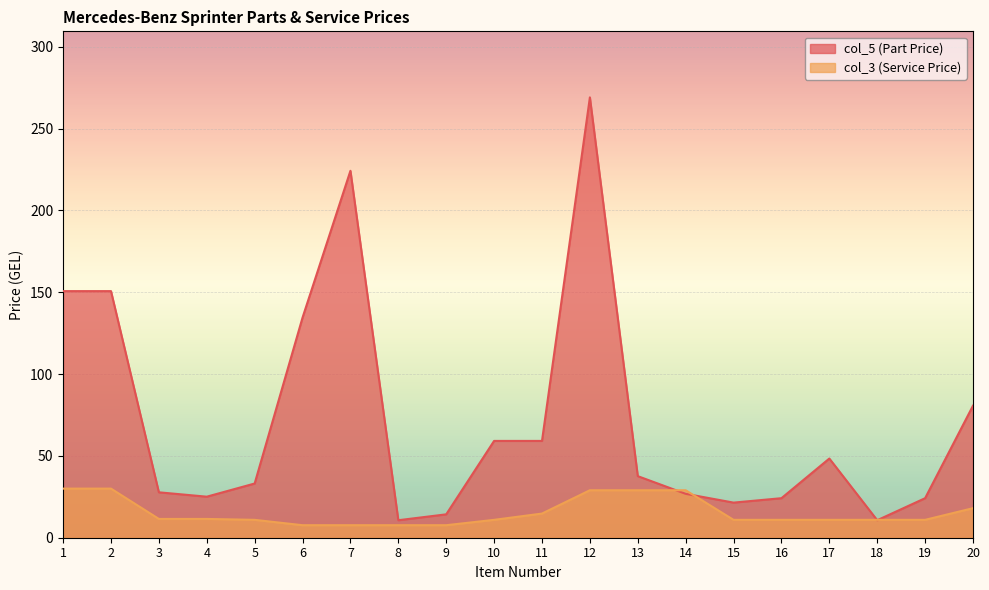

True or false: col_5 (Part Price) has a value of 10.7 at 18.

True